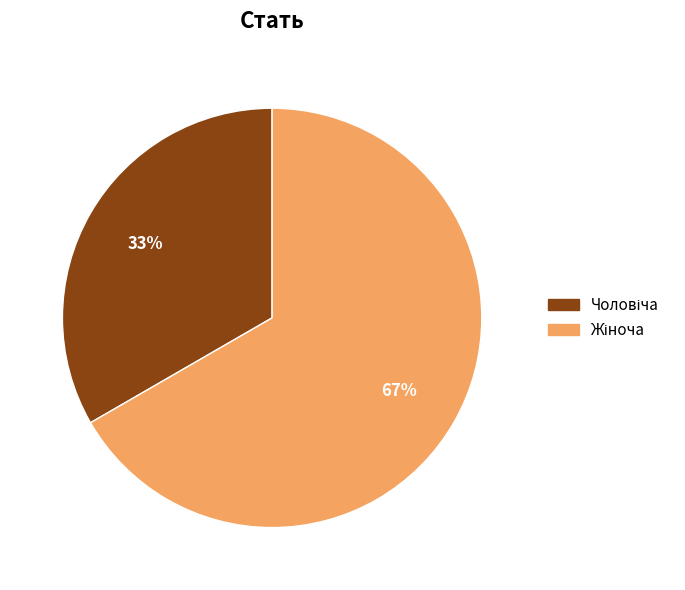

To the nearest percent, what is the average slice percentage?

50%